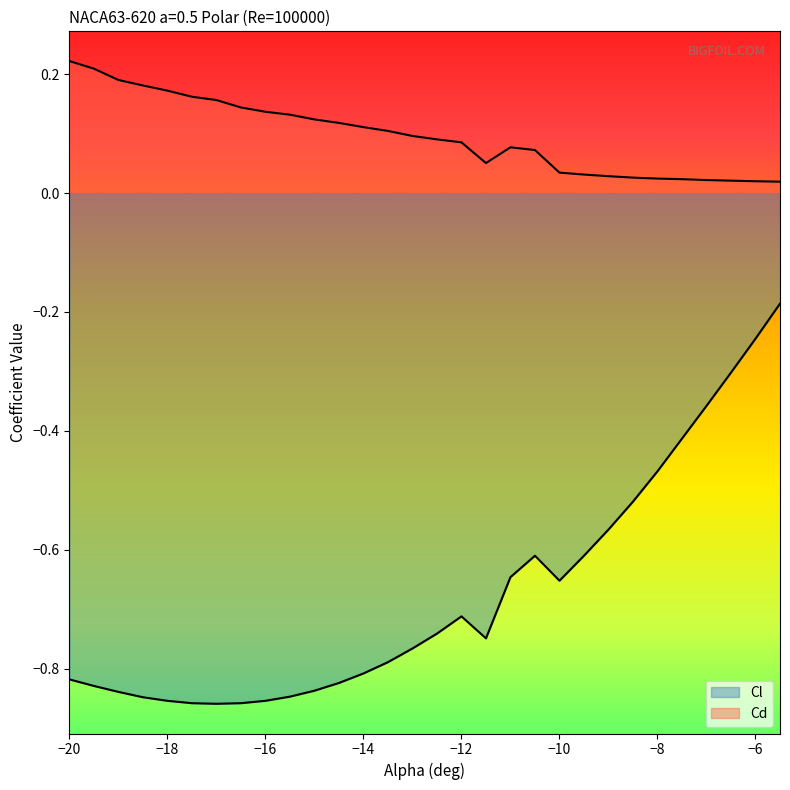

True or false: Cd and Cl intersect in this chart.

False